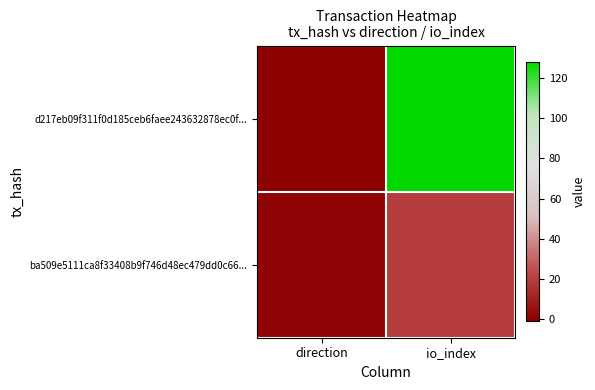

At how many categories does at least one series exceed 111?

1